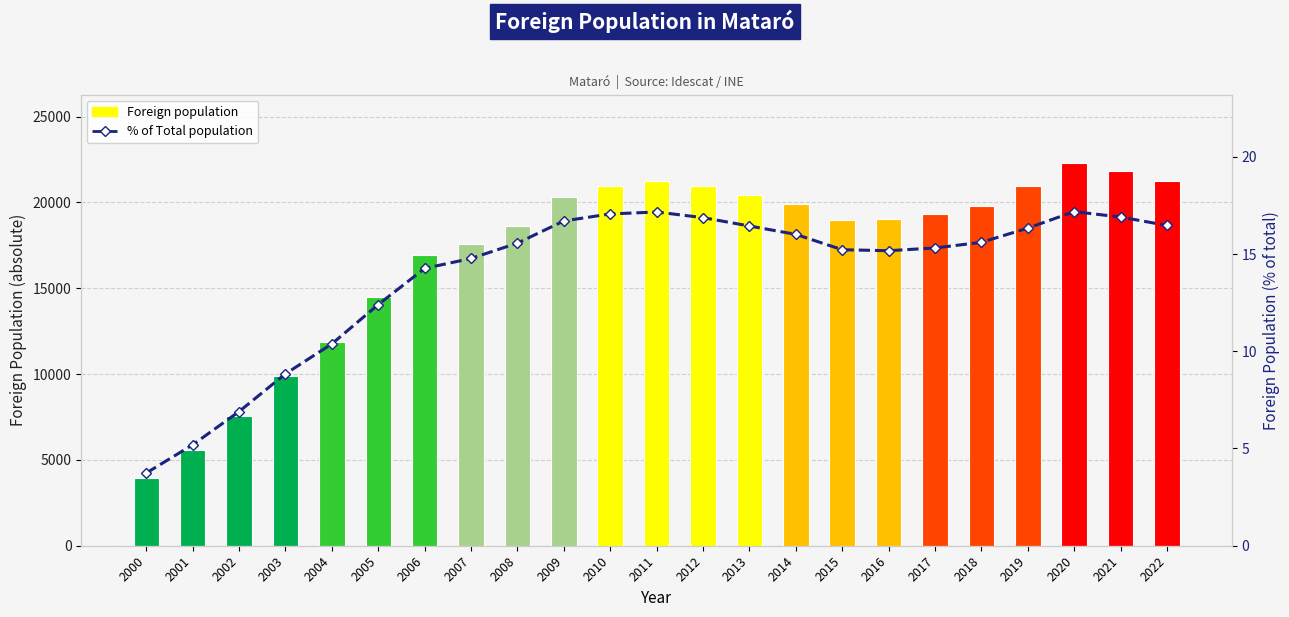

How many values in the % of Total population series exceed 15?

15